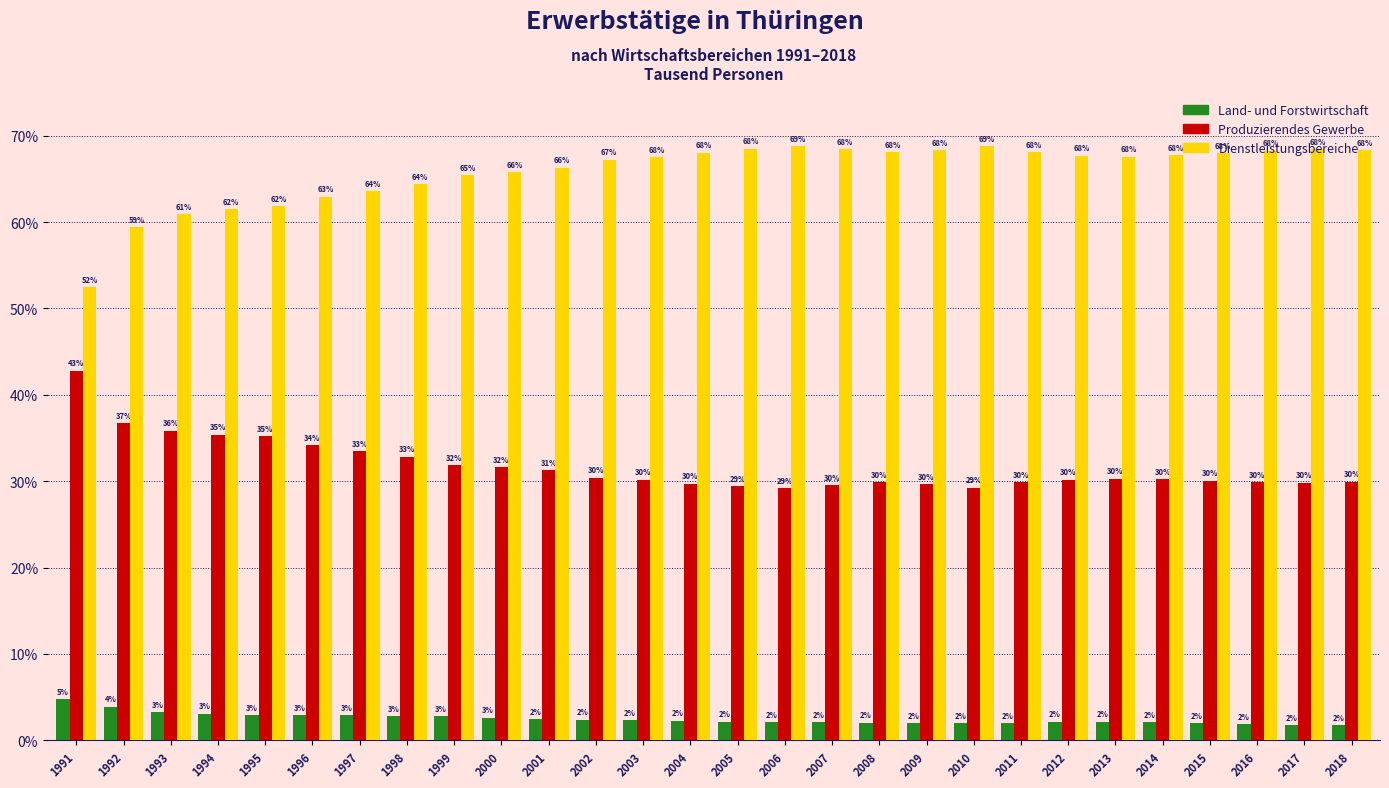

The Dienstleistungsbereiche series shows 68.5 at 2005. True or false?

True